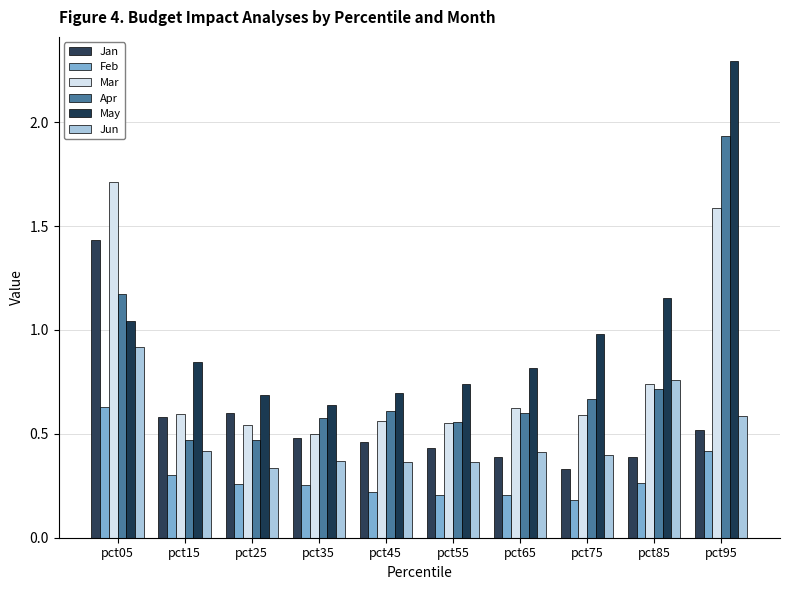

What is the value of the Mar bar at the 2nd from the left?

0.6